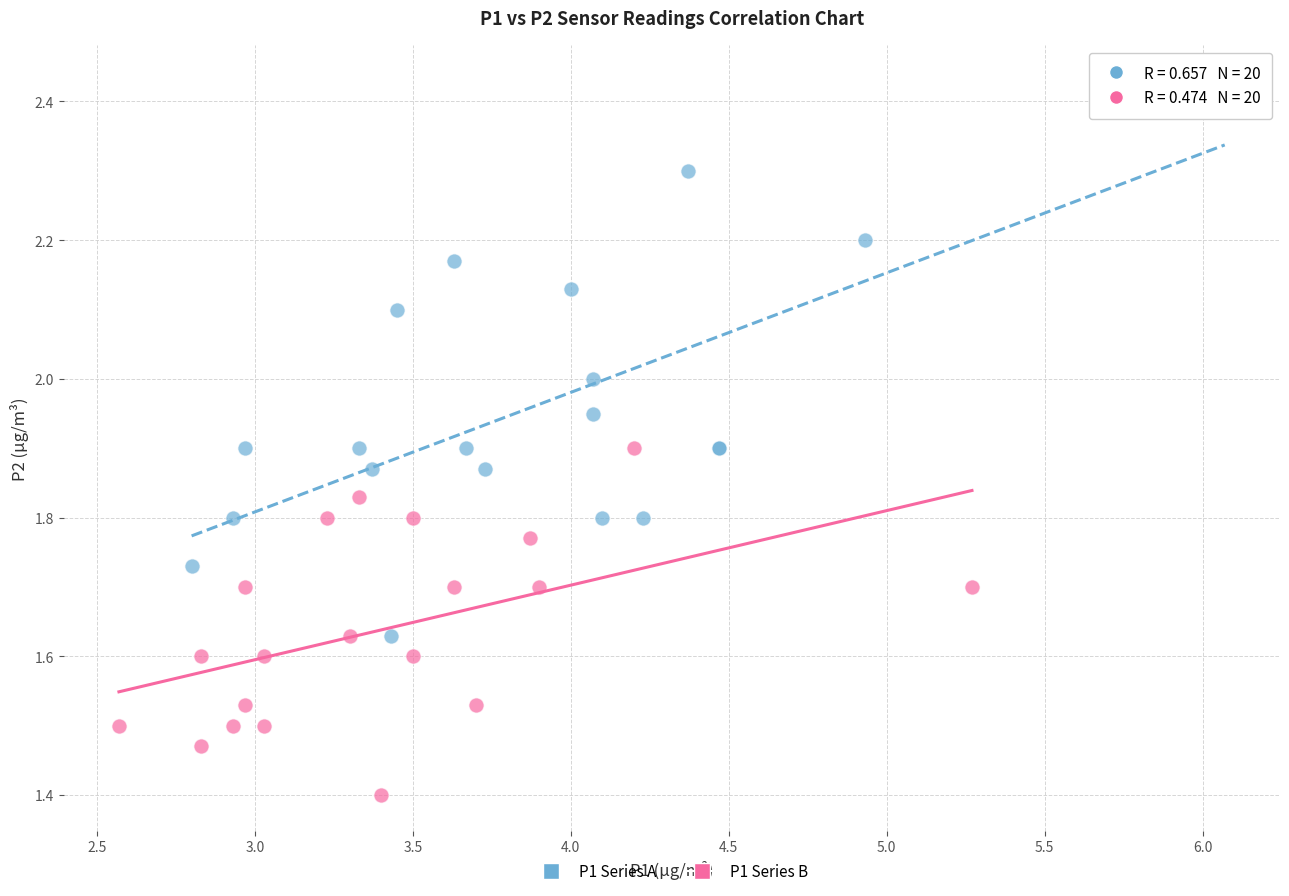

Which series reaches the maximum Y coordinate?

P1 Series A